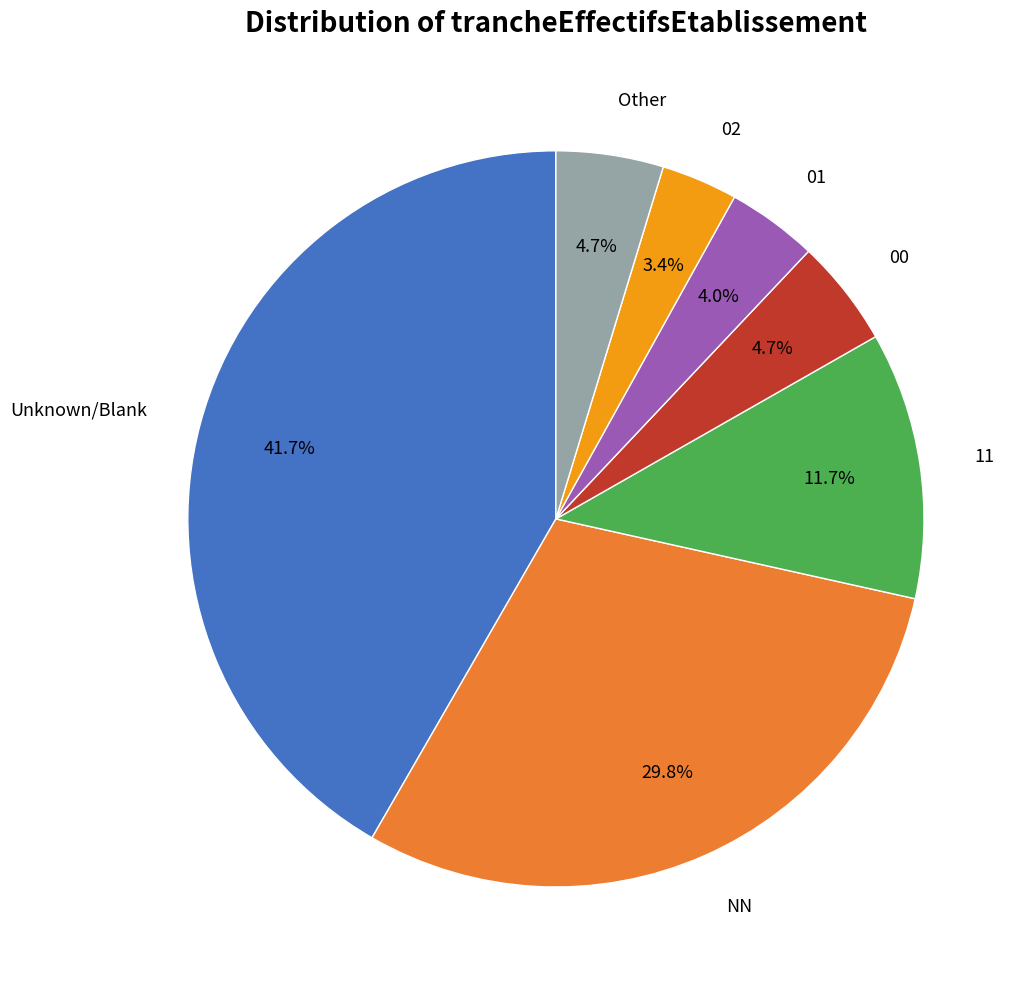

How many slices are in this pie chart?

7